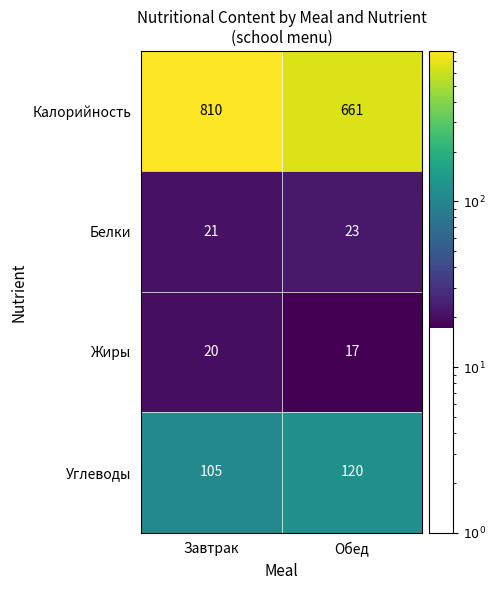

Reading left to right, list all the values displayed in this chart.

Калорийность: Завтрак=810	Обед=661
Белки: Завтрак=21	Обед=23
Жиры: Завтрак=20	Обед=17
Углеводы: Завтрак=105	Обед=120